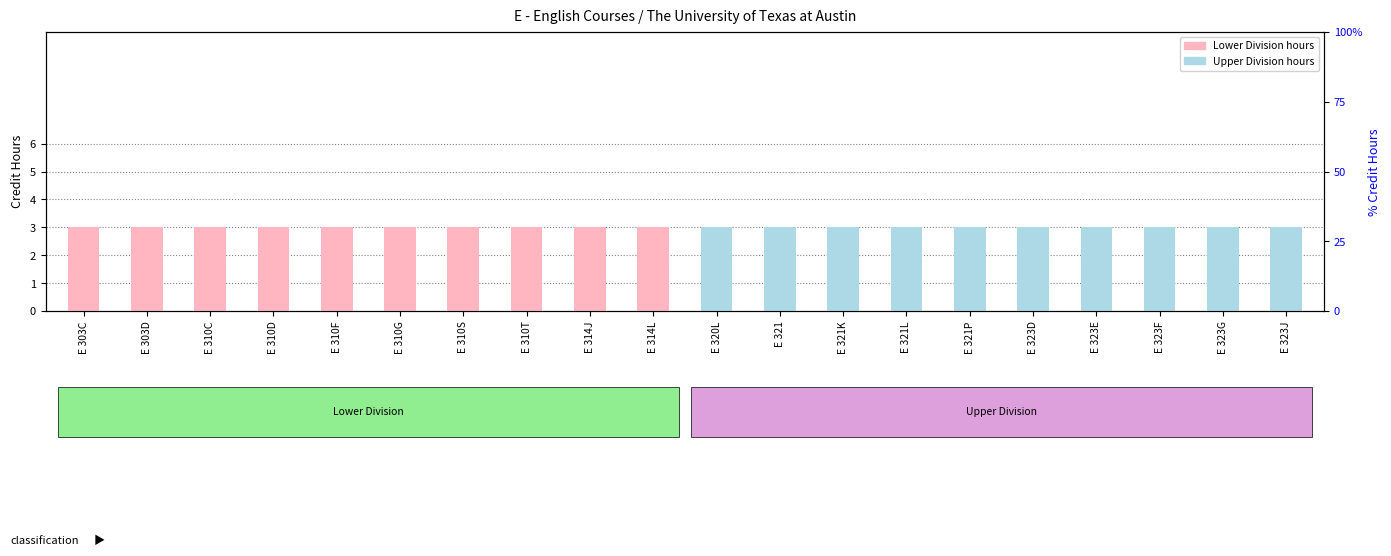

Which label corresponds to the largest value in the chart?

E 303C